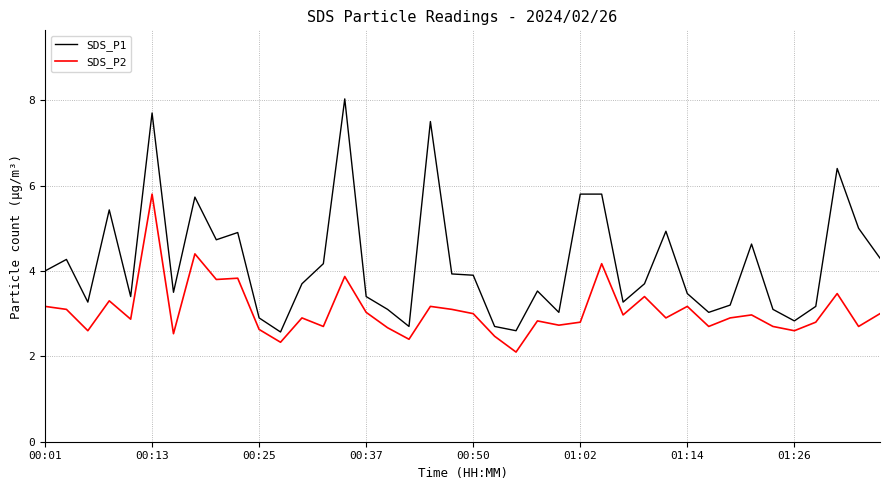

What is the maximum value for SDS_P1?

8.0